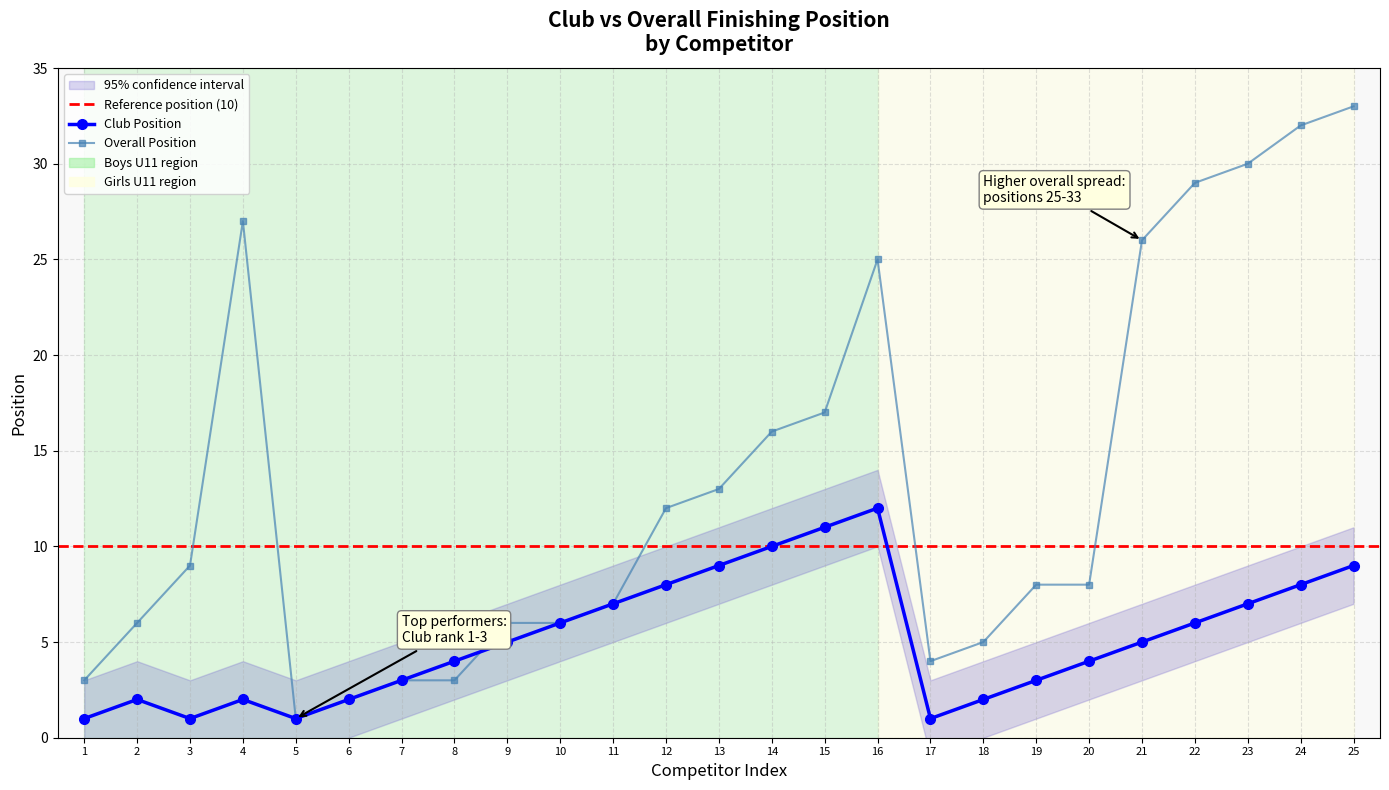

True or false: Overall Position has a value of 25 at 14.

False